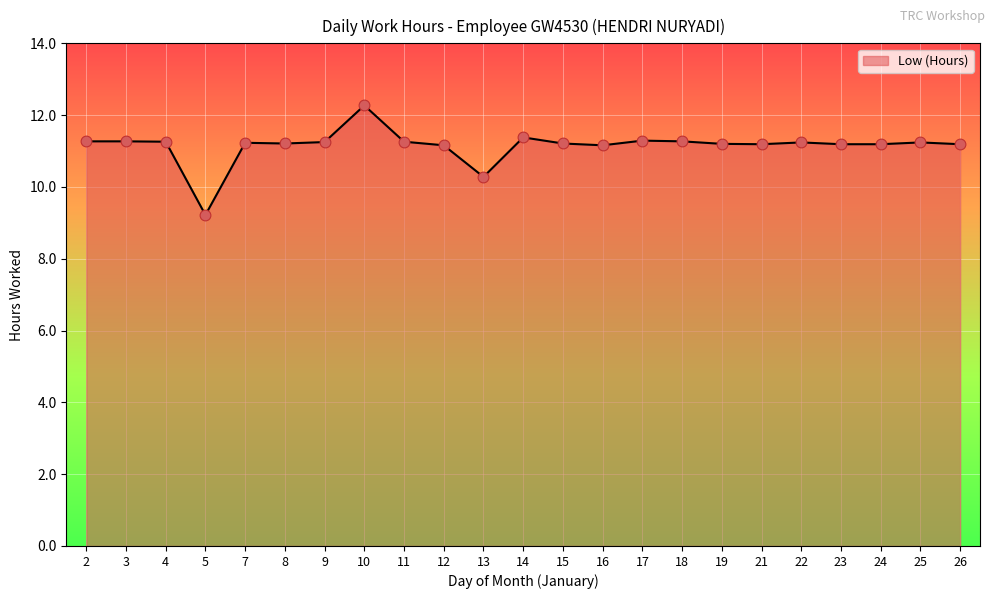

What is the change in value from 5 to 22?

+2.0